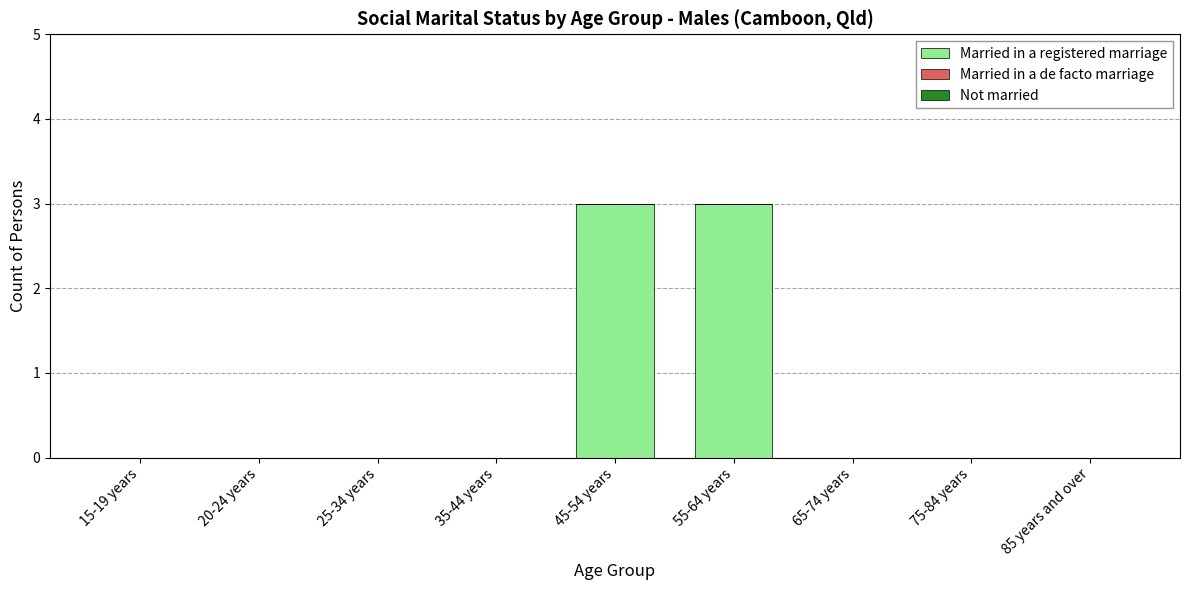

What is the change in value from 45-54 years to 85 years and over?

-3